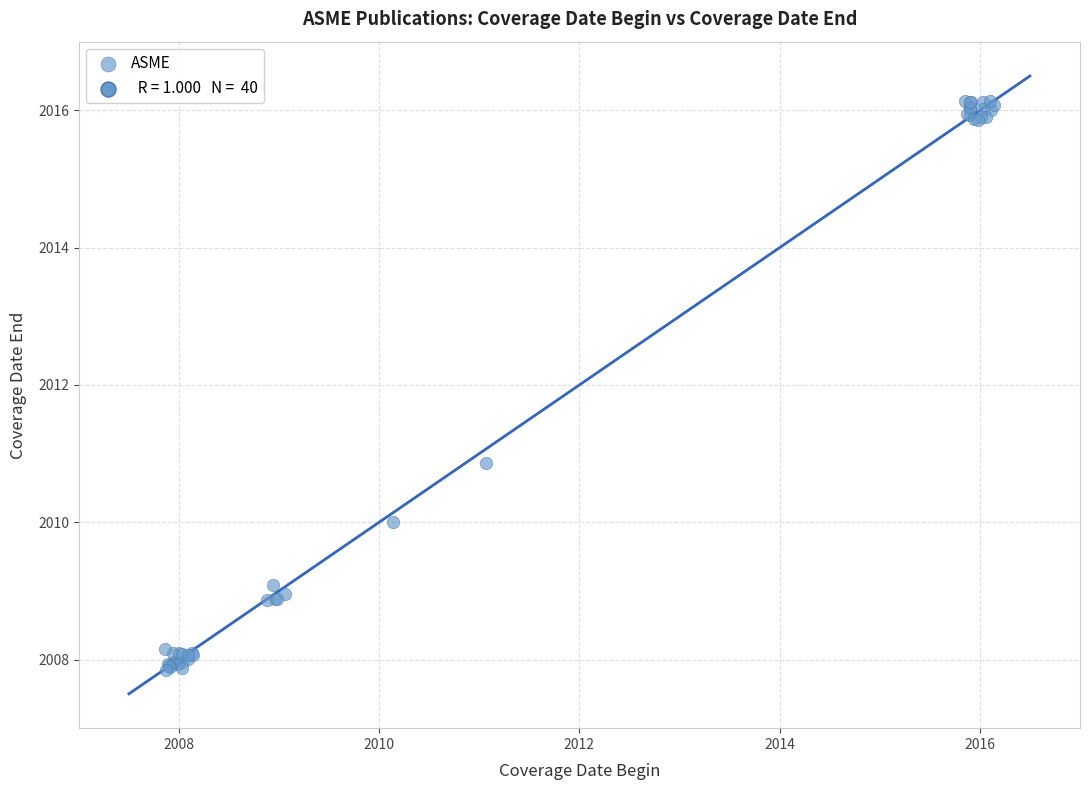

What Y value in the scatter plot is closest to 2011?

2010.9